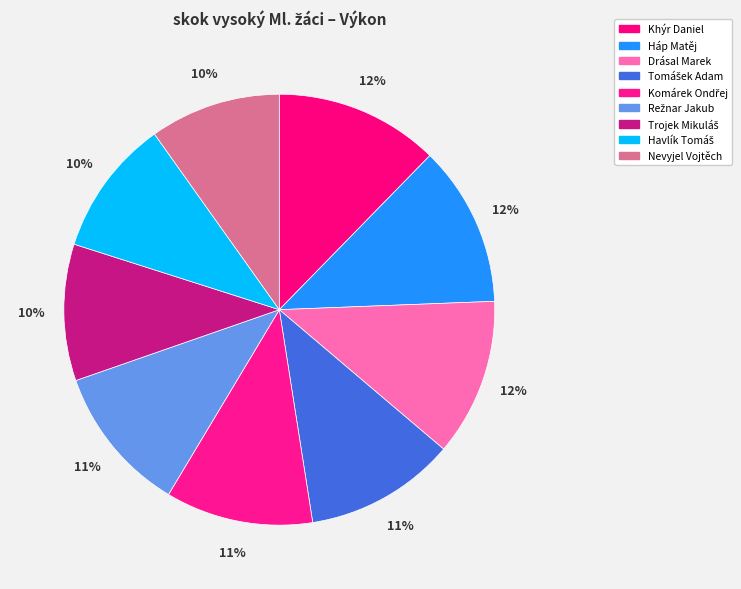

Which has a higher value, Havlík Tomáš or Khýr Daniel?

Khýr Daniel